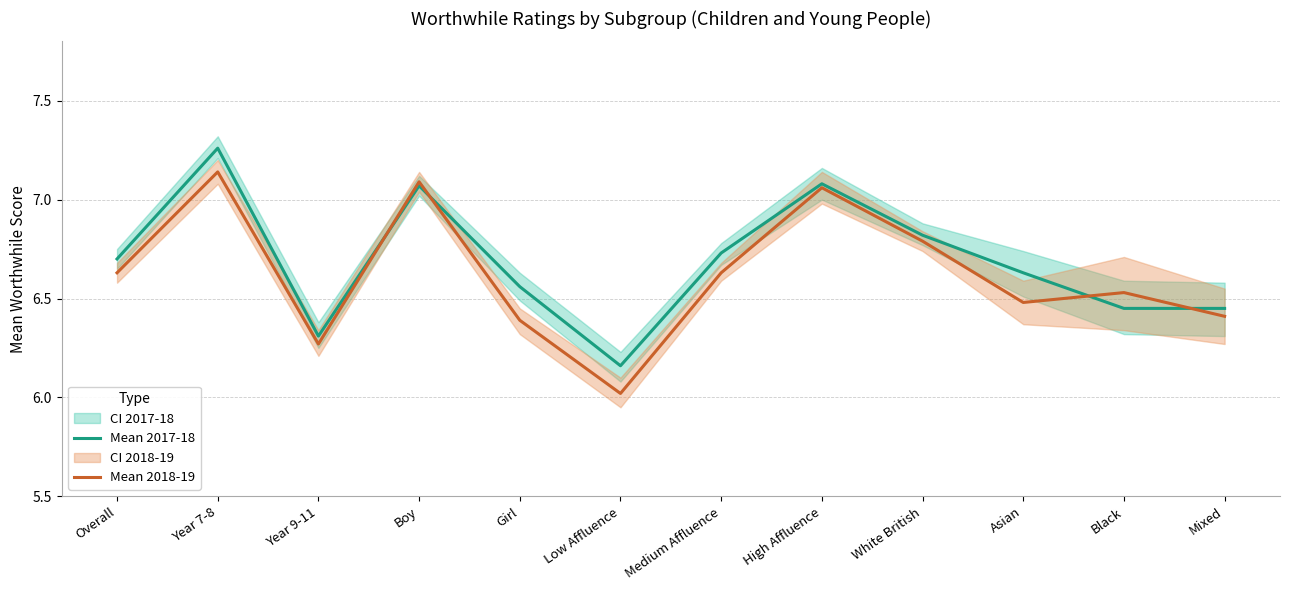

The value of Mean 2017-18 at Asian is 2.9. True or false?

False